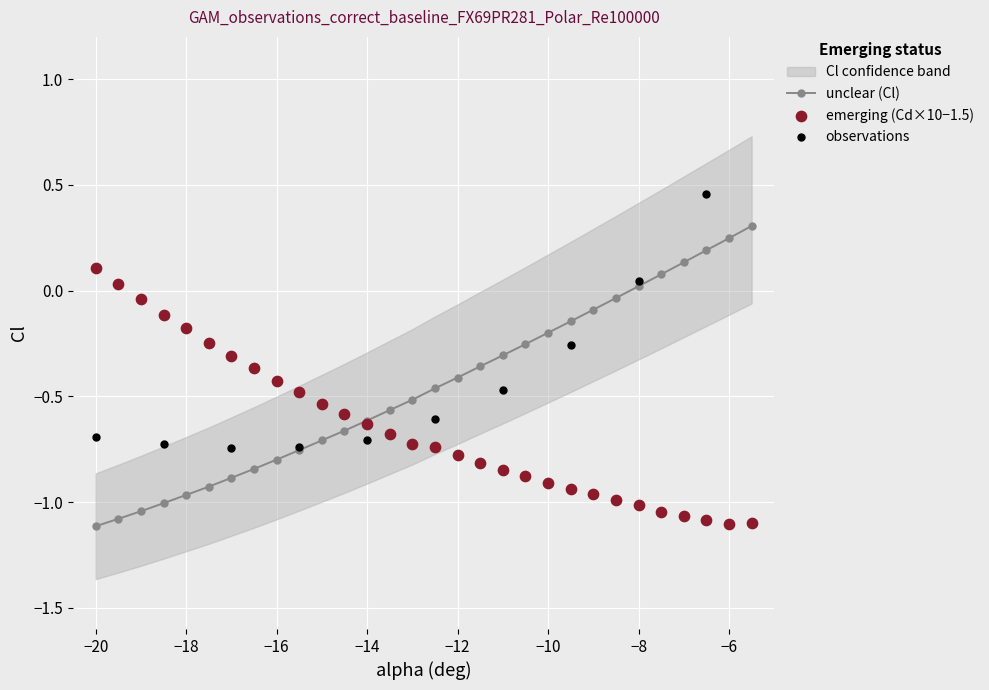

True or false: unclear (Cl) has a value of -1.6 at −18.

False